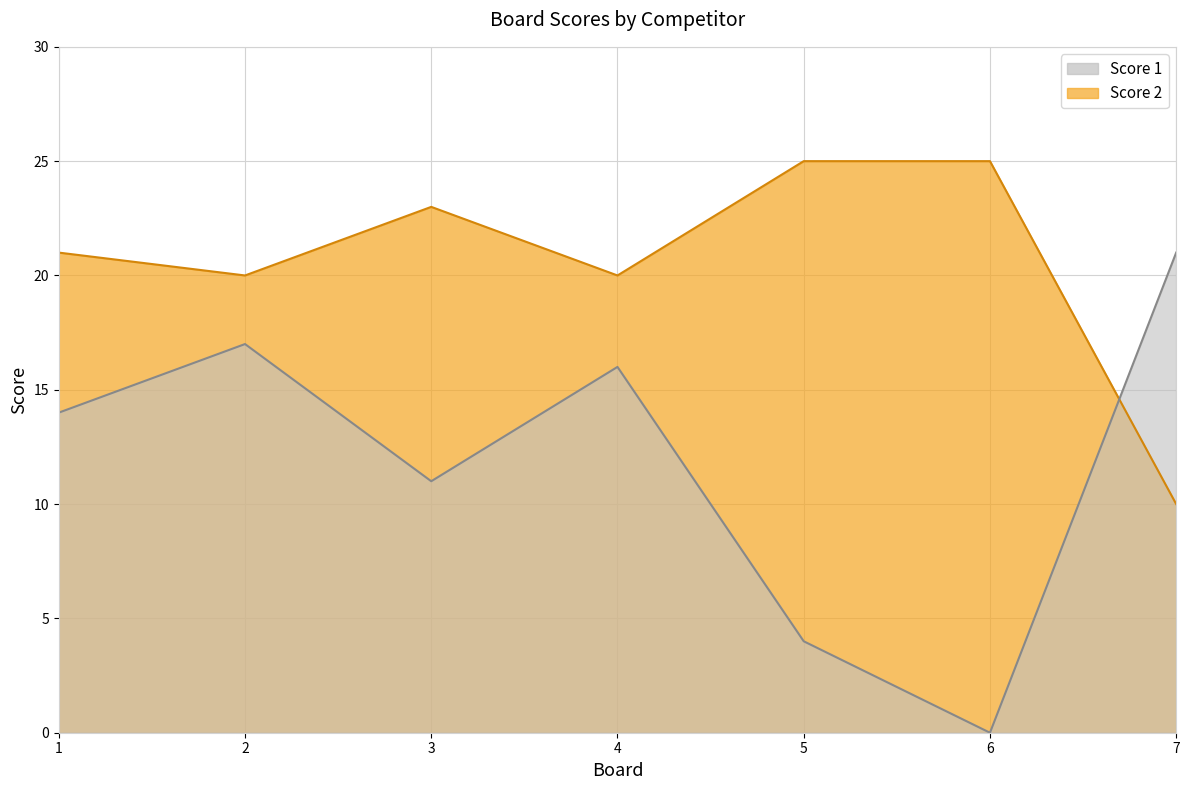

What is the average value of the Score 1 series?

12